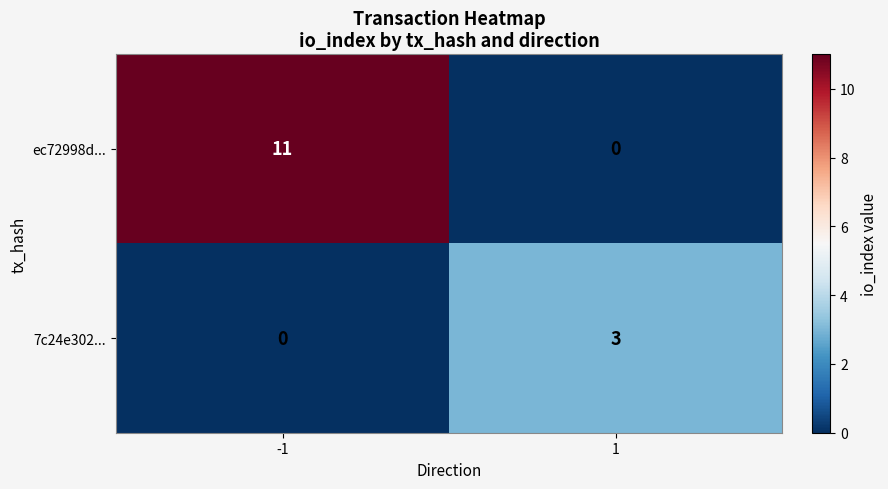

The 7c24e302... series shows 0 at -1. True or false?

True